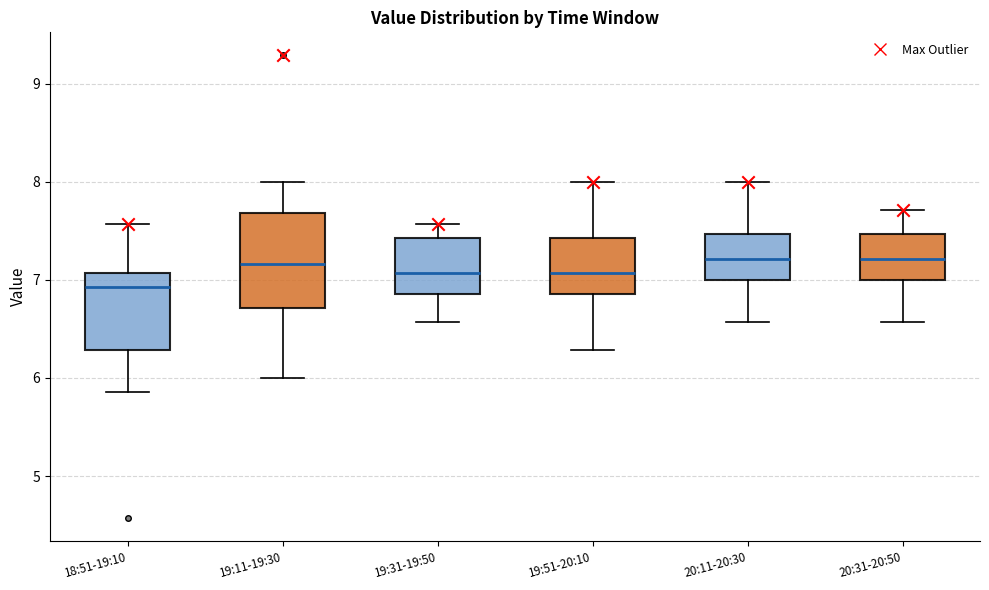

Which box is the tallest, from its lower edge to its upper edge?

19:11-19:30